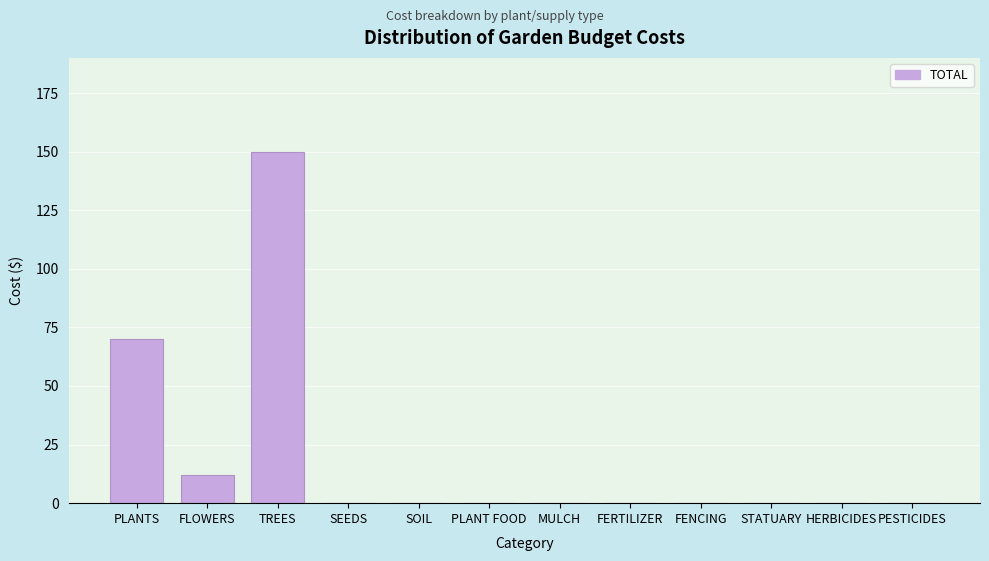

Reading left to right, what are all the values shown in this chart?

PLANTS=70.0	FLOWERS=11.9	TREES=150.0	SEEDS=0.0	SOIL=0.0	PLANT FOOD=0.0	MULCH=0.0	FERTILIZER=0.0	FENCING=0.0	STATUARY=0.0	HERBICIDES=0.0	PESTICIDES=0.0